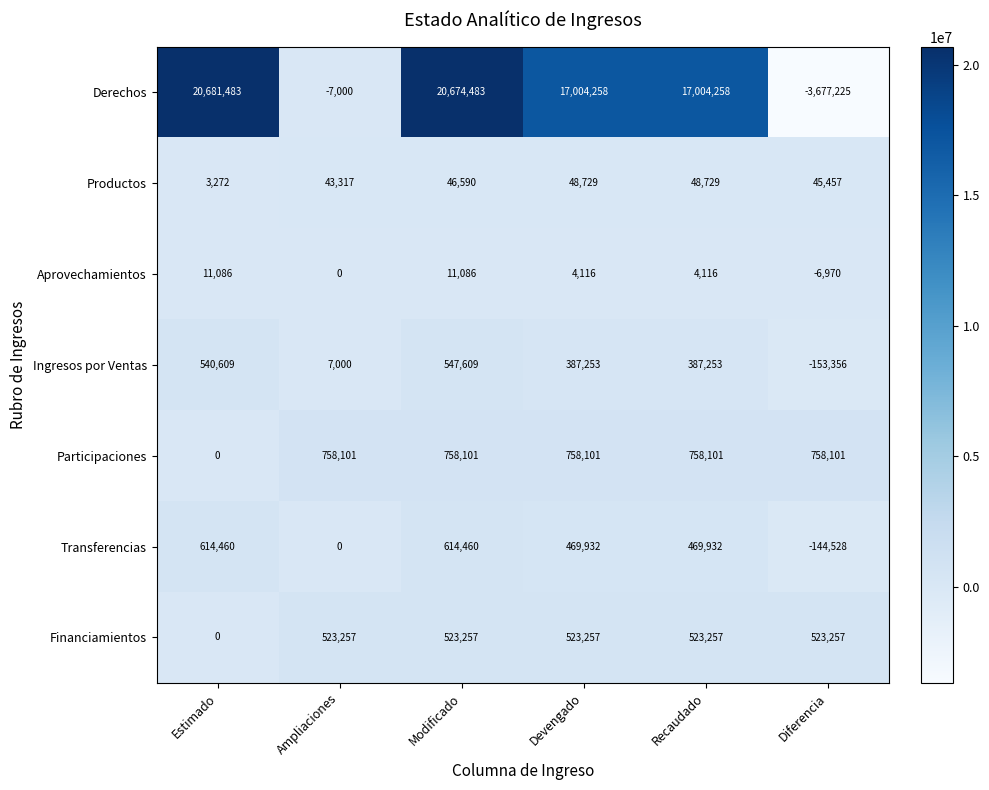

Rank the series by their maximum value, from highest to lowest.

Derechos, Participaciones, Transferencias, Ingresos por Ventas, Financiamientos, Productos, Aprovechamientos